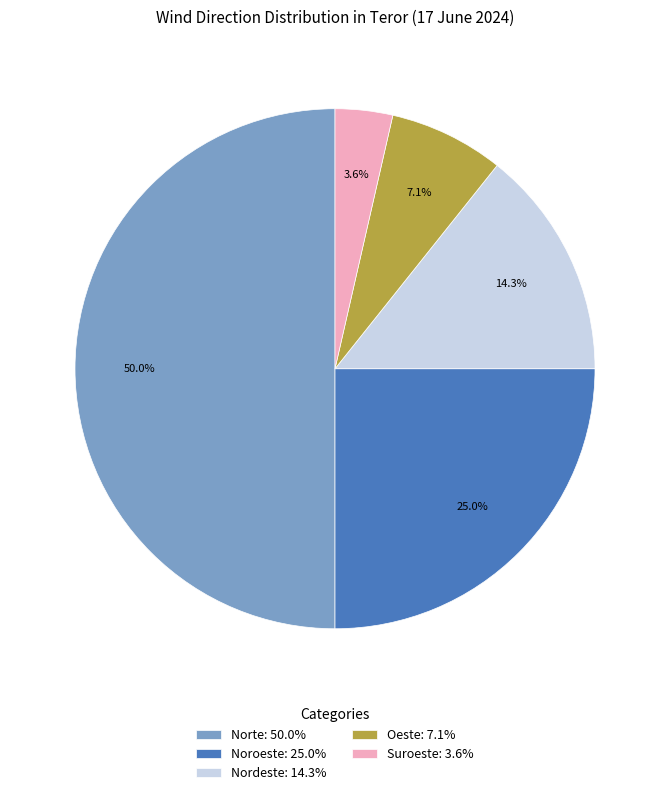

Which slice is the largest?

Norte